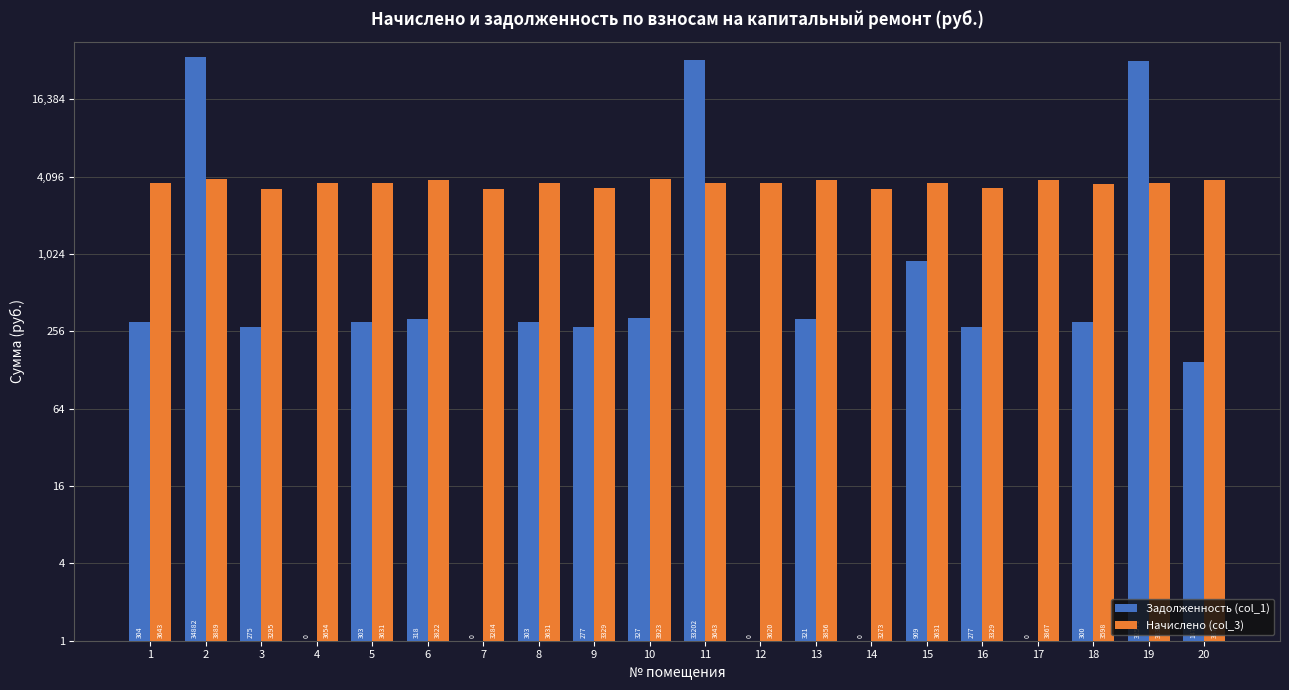

Is the value of Начислено (col_3) at 18 greater than the value of Задолженность (col_1) at 2?

No